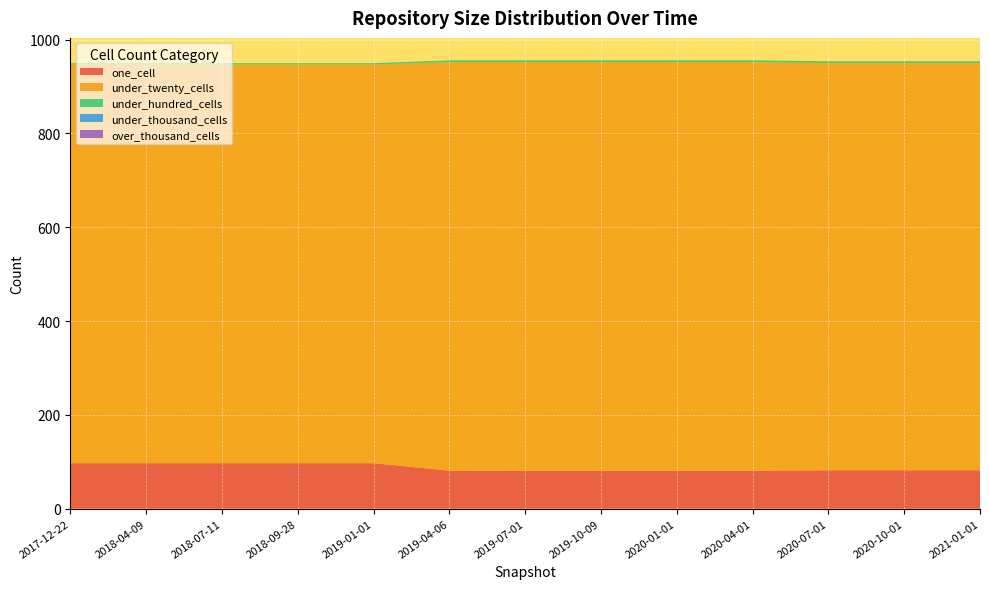

Reading left to right, what are all the values shown in this chart?

one_cell: 2017-12-22=97	2018-04-09=97	2018-07-11=97	2018-09-28=97	2019-01-01=97	2019-04-06=81	2019-07-01=81	2019-10-09=81	2020-01-01=81	2020-04-01=81	2020-07-01=82	2020-10-01=82	2021-01-01=82
under_twenty_cells: 2017-12-22=850	2018-04-09=850	2018-07-11=850	2018-09-28=850	2019-01-01=850	2019-04-06=871	2019-07-01=871	2019-10-09=871	2020-01-01=871	2020-04-01=871	2020-07-01=868	2020-10-01=868	2021-01-01=868
under_hundred_cells: 2017-12-22=3	2018-04-09=3	2018-07-11=3	2018-09-28=3	2019-01-01=3	2019-04-06=4	2019-07-01=4	2019-10-09=4	2020-01-01=4	2020-04-01=4	2020-07-01=4	2020-10-01=4	2021-01-01=4
under_thousand_cells: 2017-12-22=0	2018-04-09=0	2018-07-11=0	2018-09-28=0	2019-01-01=0	2019-04-06=0	2019-07-01=0	2019-10-09=0	2020-01-01=0	2020-04-01=0	2020-07-01=0	2020-10-01=0	2021-01-01=0
over_thousand_cells: 2017-12-22=0	2018-04-09=0	2018-07-11=0	2018-09-28=0	2019-01-01=0	2019-04-06=0	2019-07-01=0	2019-10-09=0	2020-01-01=0	2020-04-01=0	2020-07-01=0	2020-10-01=0	2021-01-01=0